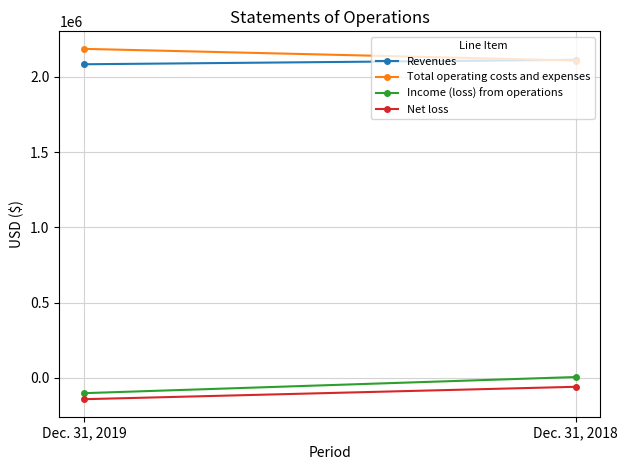

What is the spread (max minus min) of values at Dec. 31, 2018?

2173309